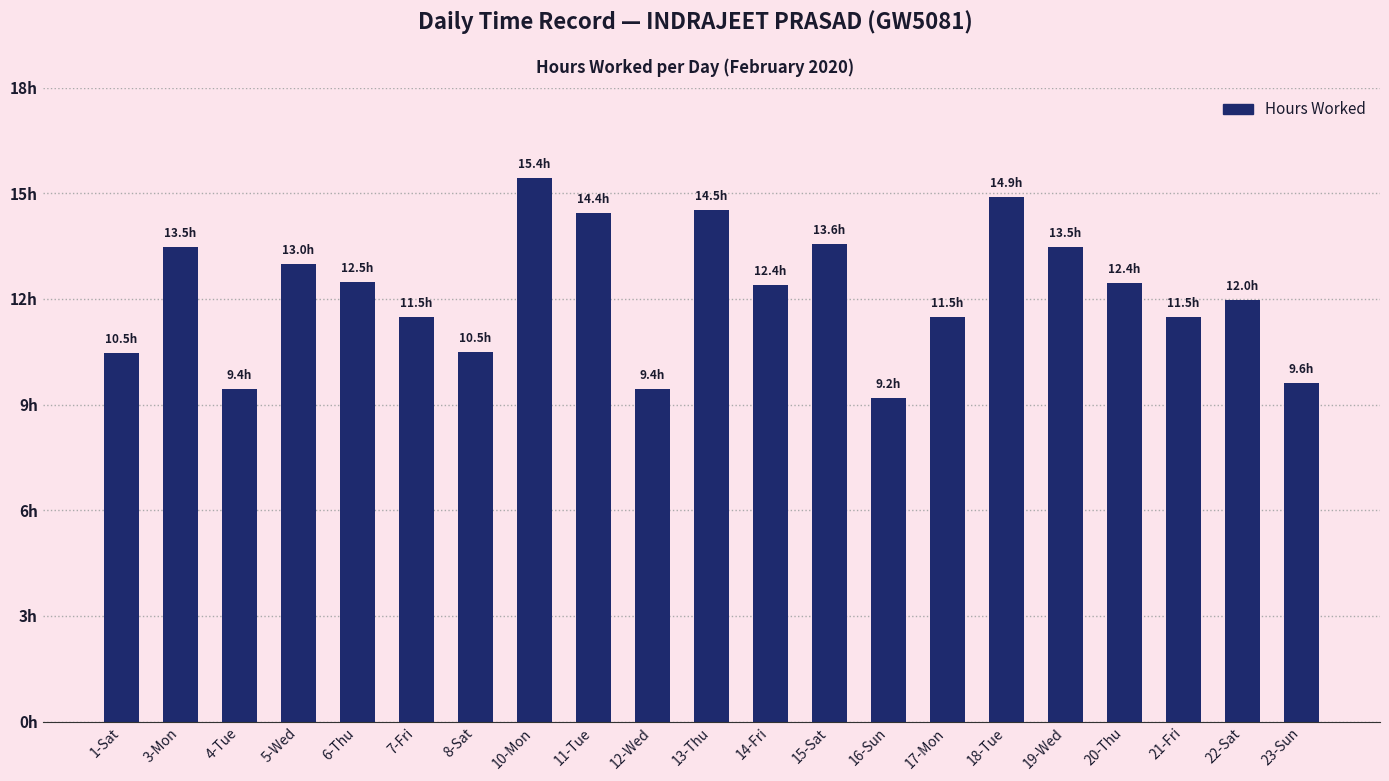

Between 22-Sat and 6-Thu, which is larger?

6-Thu